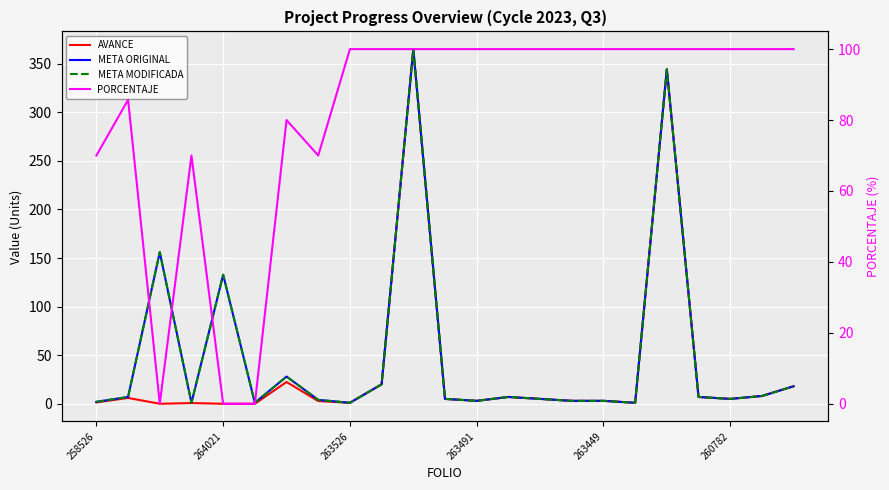

At which category is the sum across all series the highest?

10